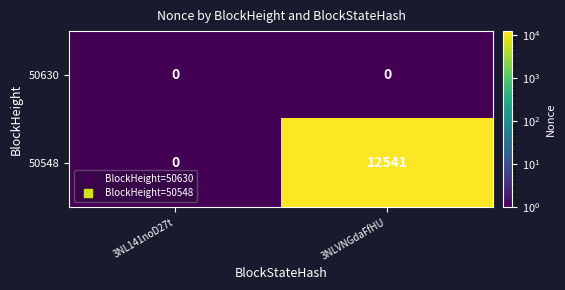

Reading right to left, list all the values displayed in this chart.

50630: 3NLVNGdaFfHU=0	3NL141noD27t=0
50548: 3NLVNGdaFfHU=12541	3NL141noD27t=0